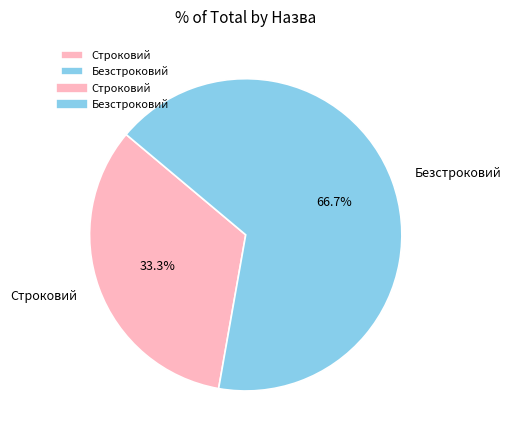

What is the ratio of the value at Безстроковий to the value at Строковий?

2.0